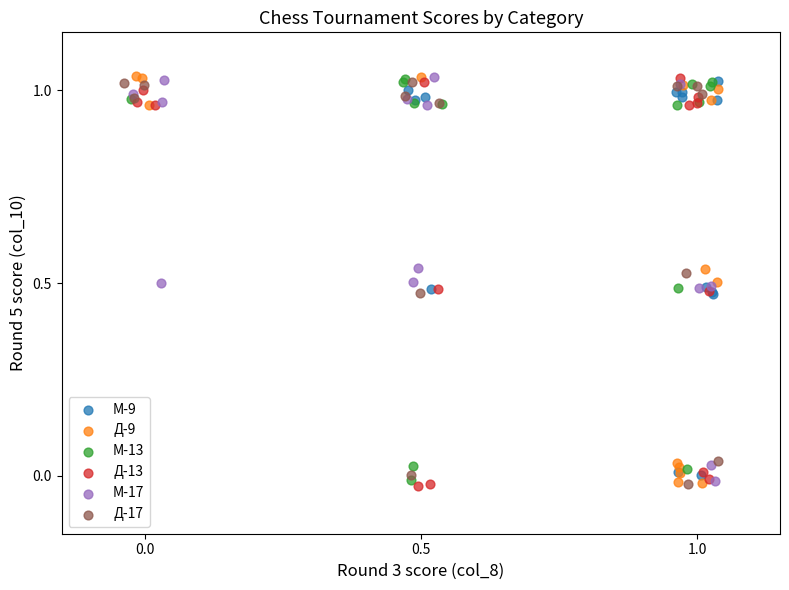

What are all the series names shown in the legend?

М-9, Д-9, М-13, Д-13, М-17, Д-17